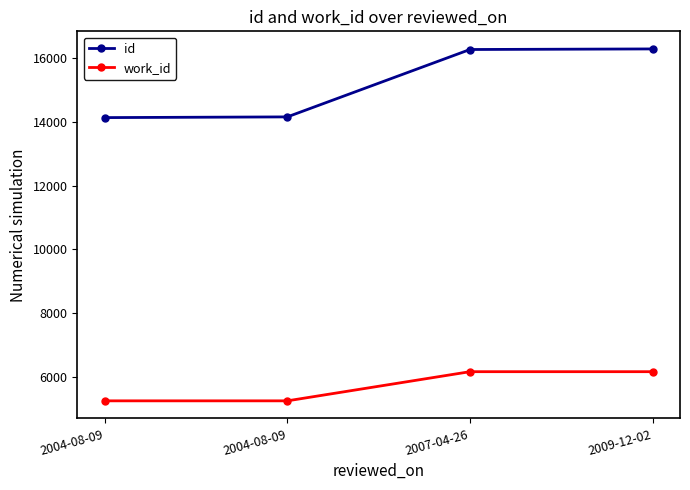

Reading left to right, transcribe all the data shown in this chart.

id: 2004-08-09=14137	2004-08-09=14159	2007-04-26=16274	2009-12-02=16292
work_id: 2004-08-09=5248	2004-08-09=5248	2007-04-26=6163	2009-12-02=6163